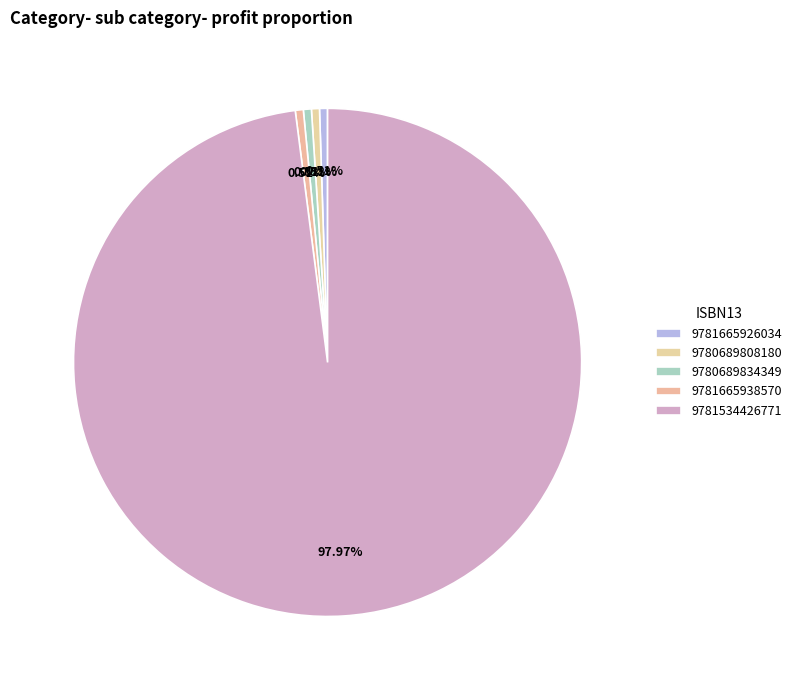

What is the majority slice?

9781534426771